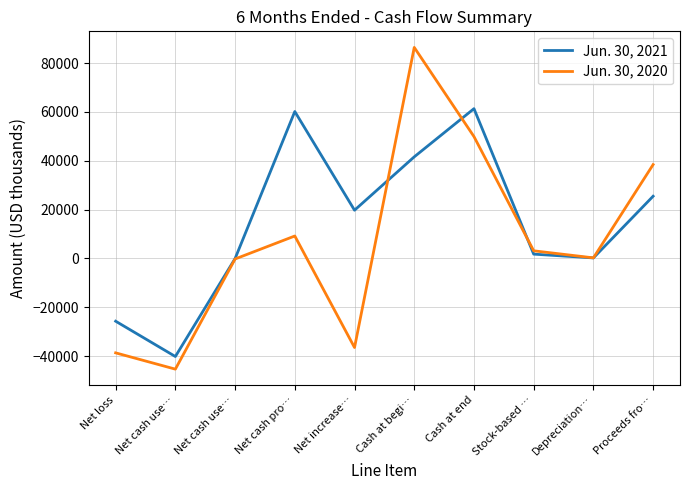

What are all the series names shown in the legend?

Jun. 30, 2021, Jun. 30, 2020